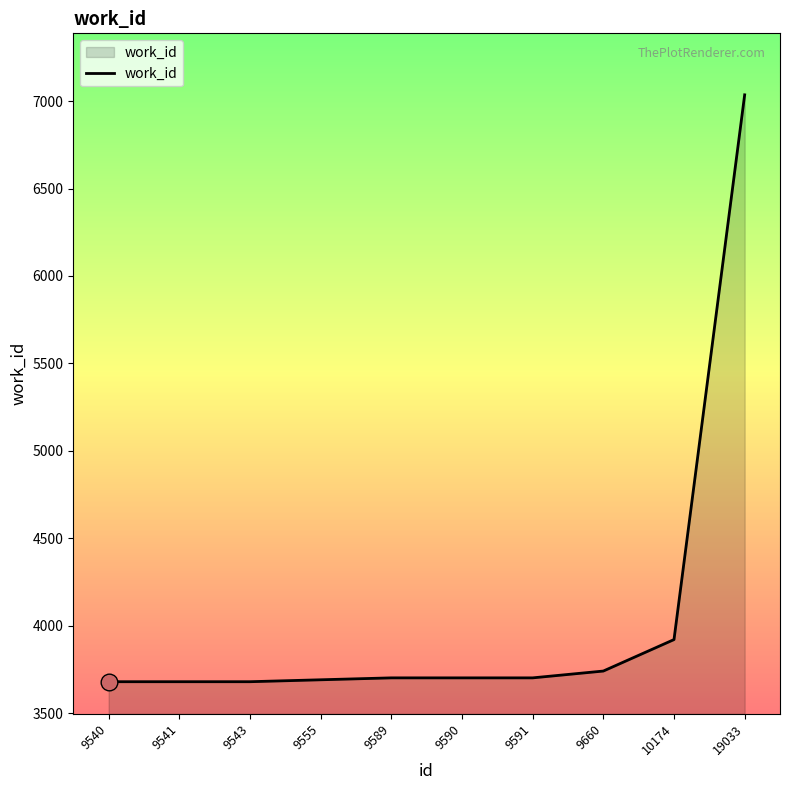

What is the greatest value displayed?

7036